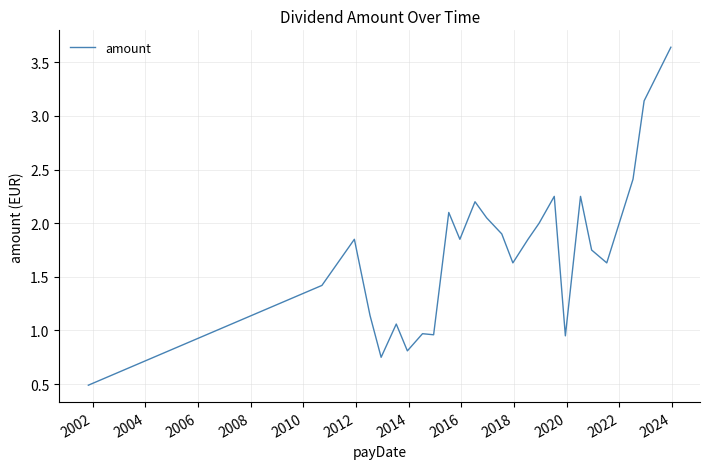

Does the chart display data point markers on the line(s)?

No